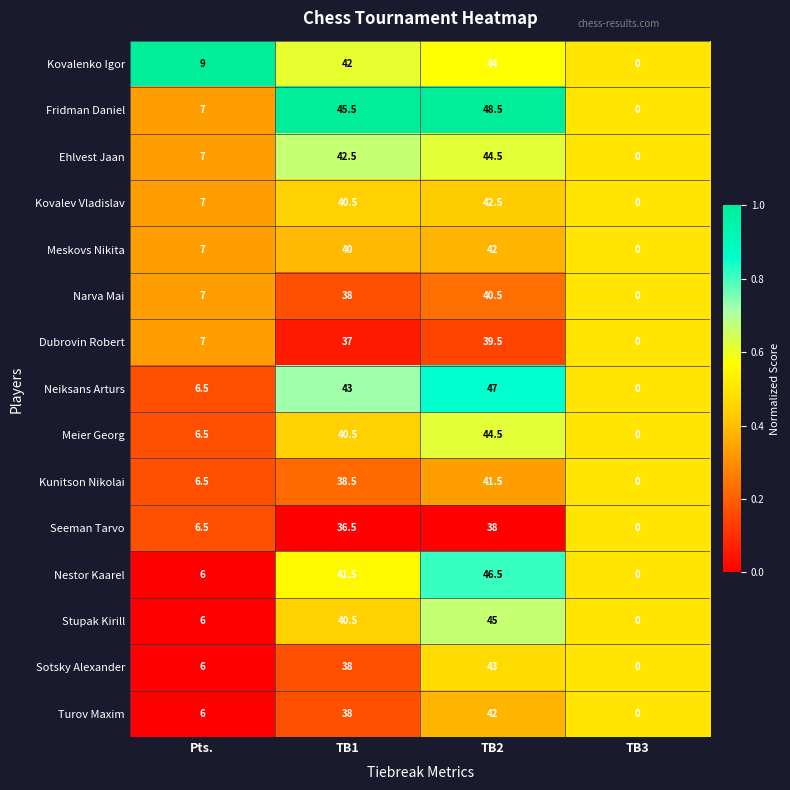

What is the total value across all series at Pts.?

101.0